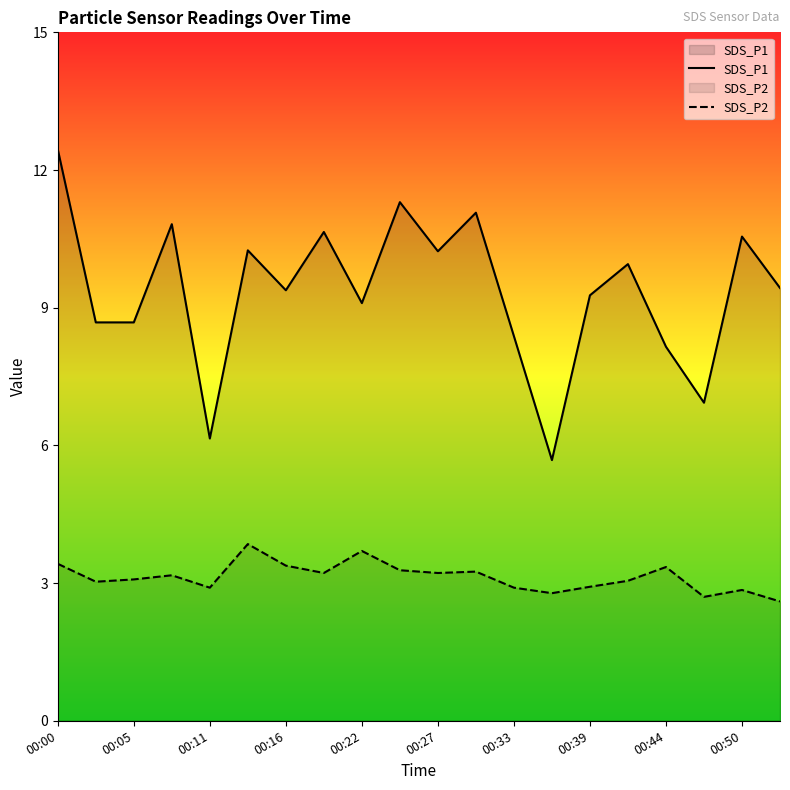

True or false: SDS_P1 has more than 1 interior local peaks.

True